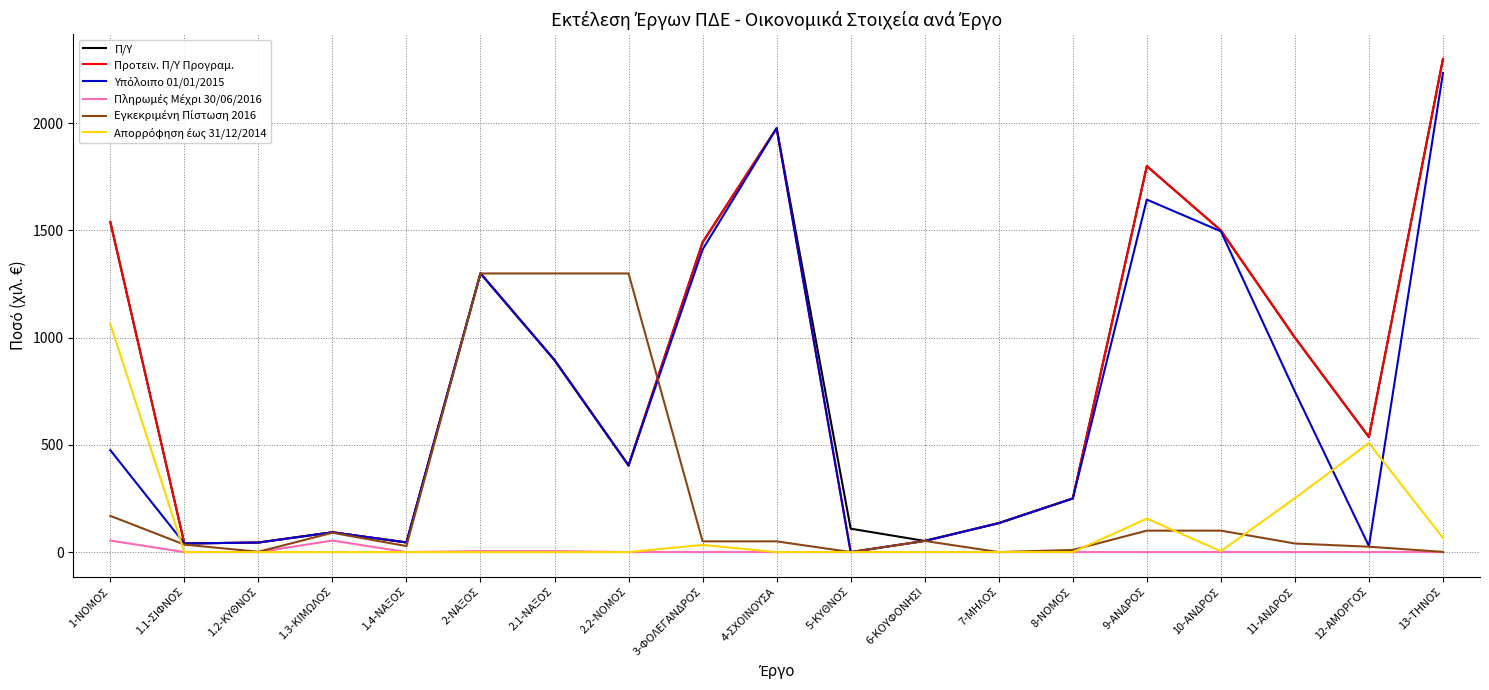

What is the difference between the highest and lowest values at 7-ΜΗΛΟΣ?

135.0